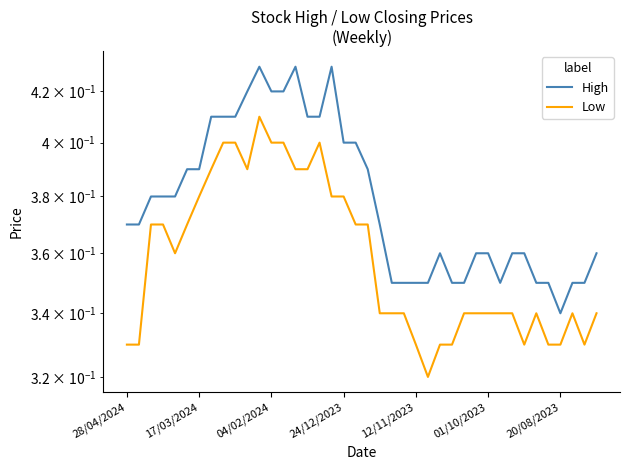

True or false: Low has more than 2 interior local peaks.

True